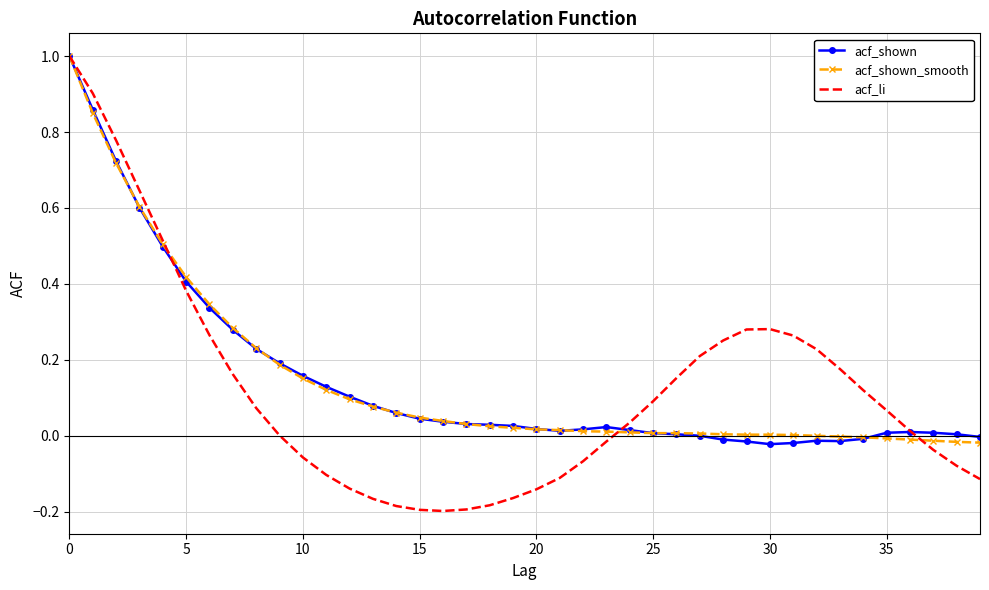

What is the maximum value for acf_li?

1.0